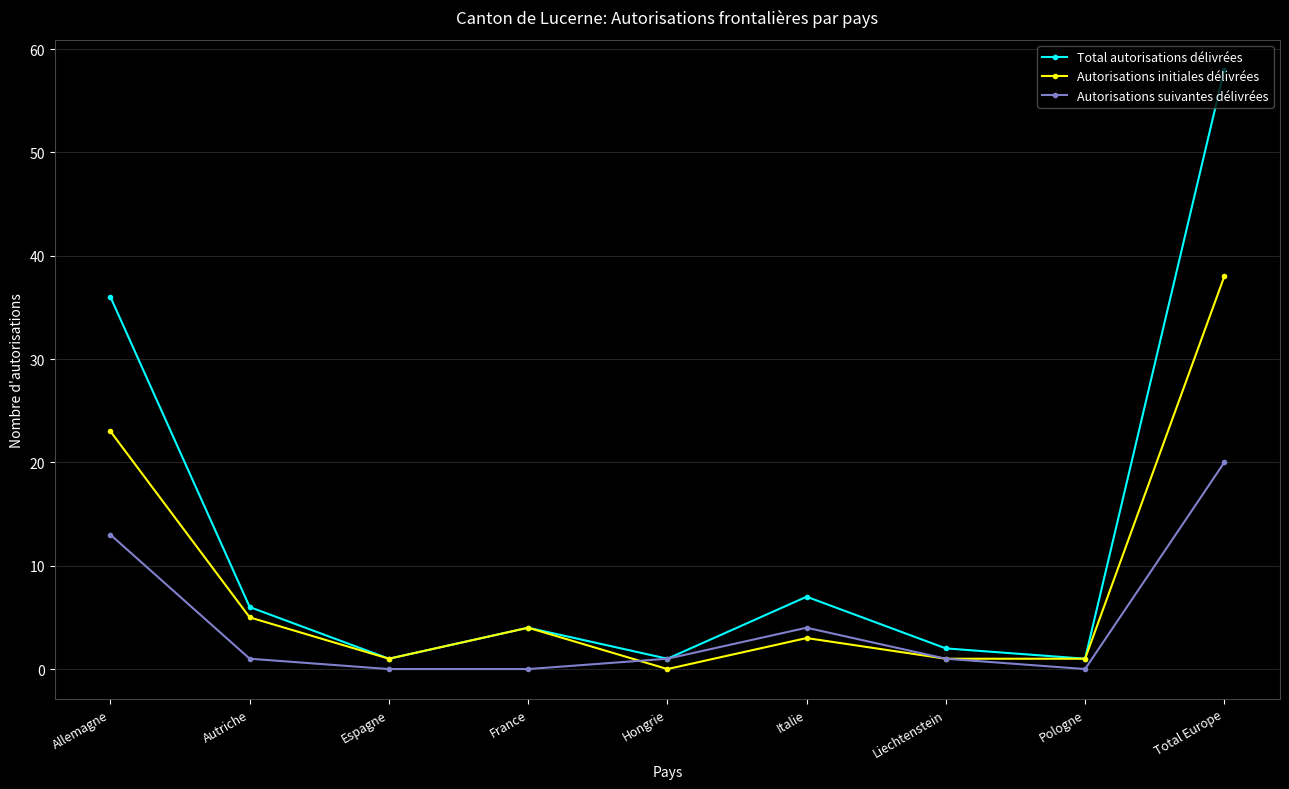

Reading left to right, list all the values displayed in this chart.

Total autorisations délivrées: 36	6	1	4	1	7	2	1	58
Autorisations initiales délivrées: 23	5	1	4	0	3	1	1	38
Autorisations suivantes délivrées: 13	1	0	0	1	4	1	0	20